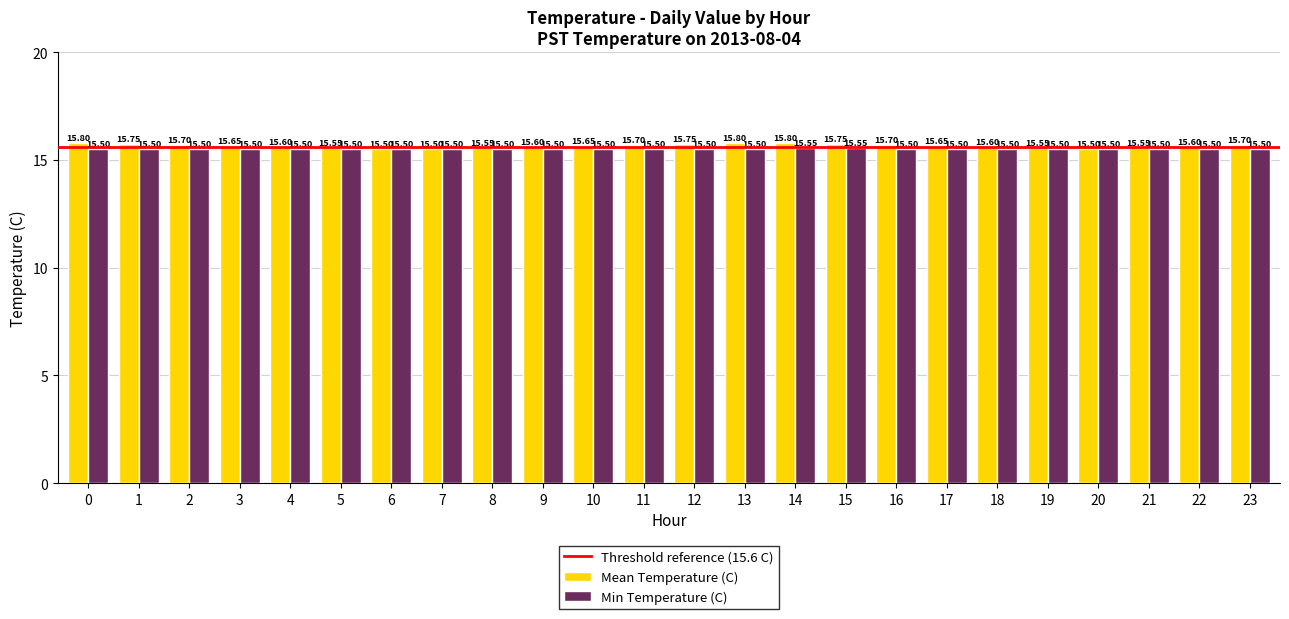

How many distinct data groups are displayed?

2